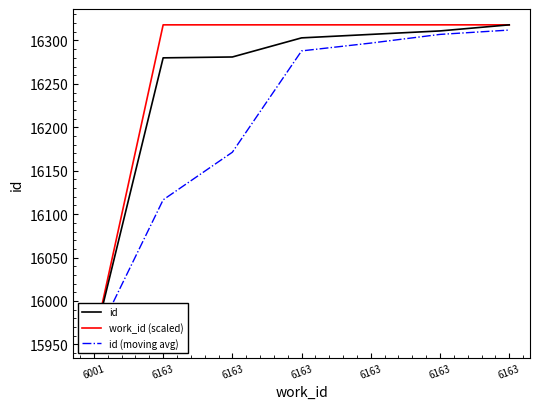

Between 6163 and 6163, which series saw the biggest shift?

id (moving avg)